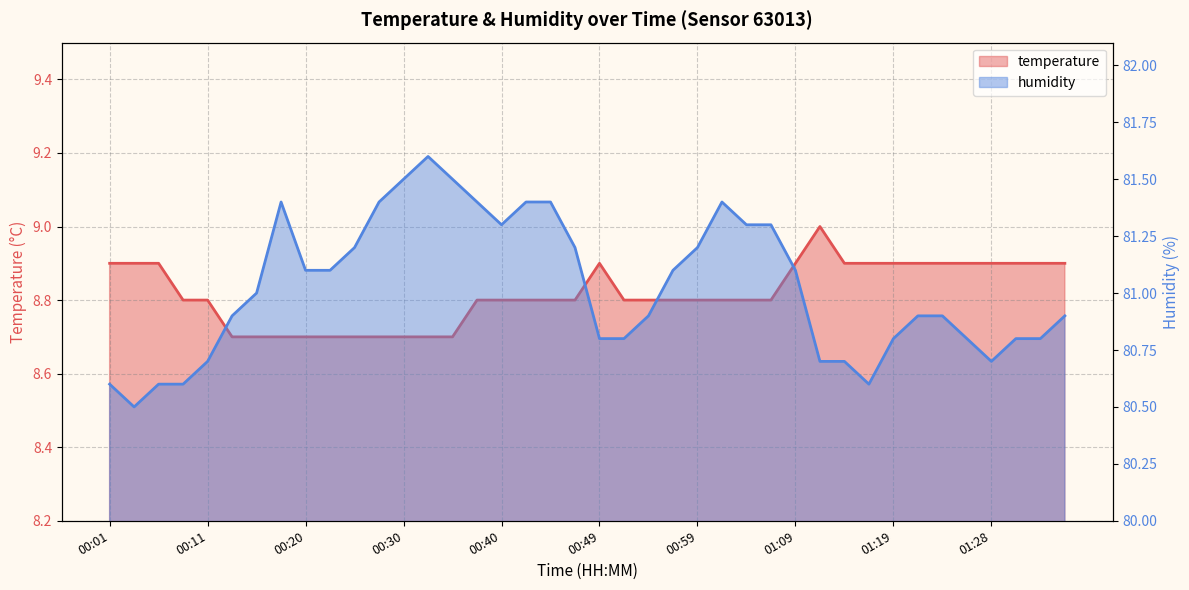

True or false: temperature has more than 2 interior local peaks.

False